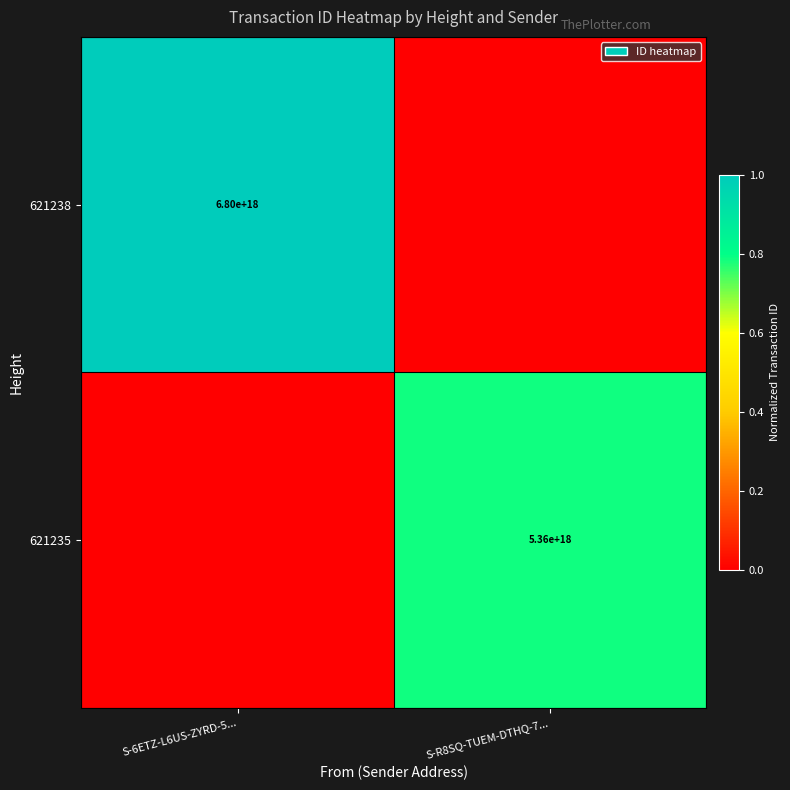

Is it true that 621235 equals 1719522644863806720 at S-R8SQ-TUEM-DTHQ-7...?

False